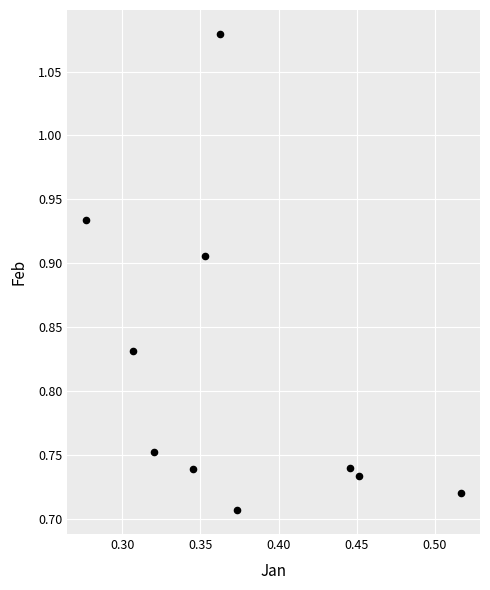

What is the average X value?

0.4